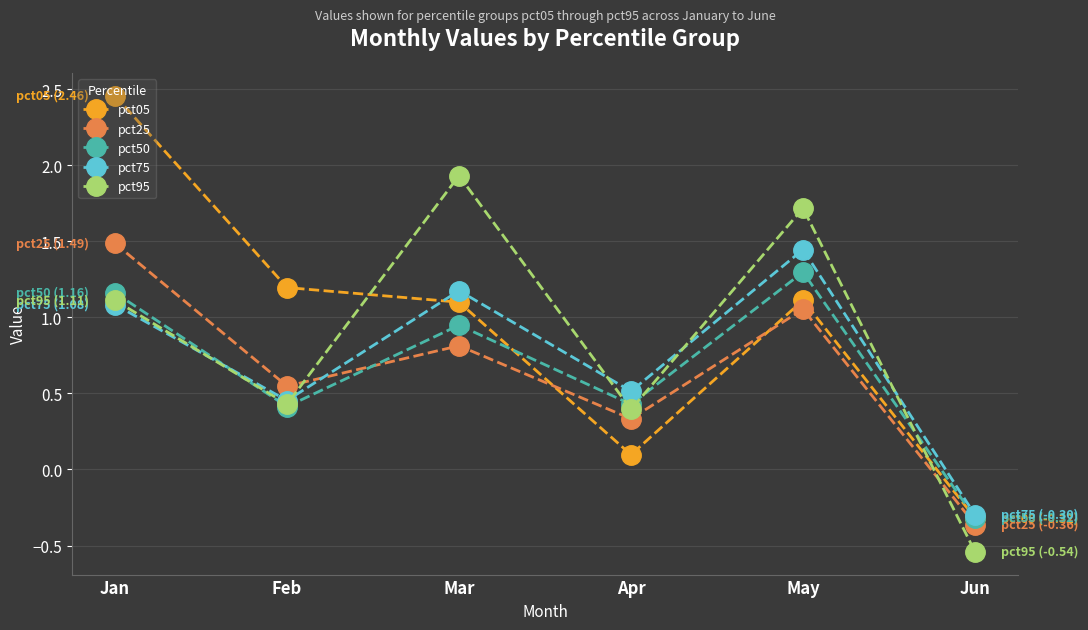

What is the value of the pct75 point at the 6th from the left?

-0.3